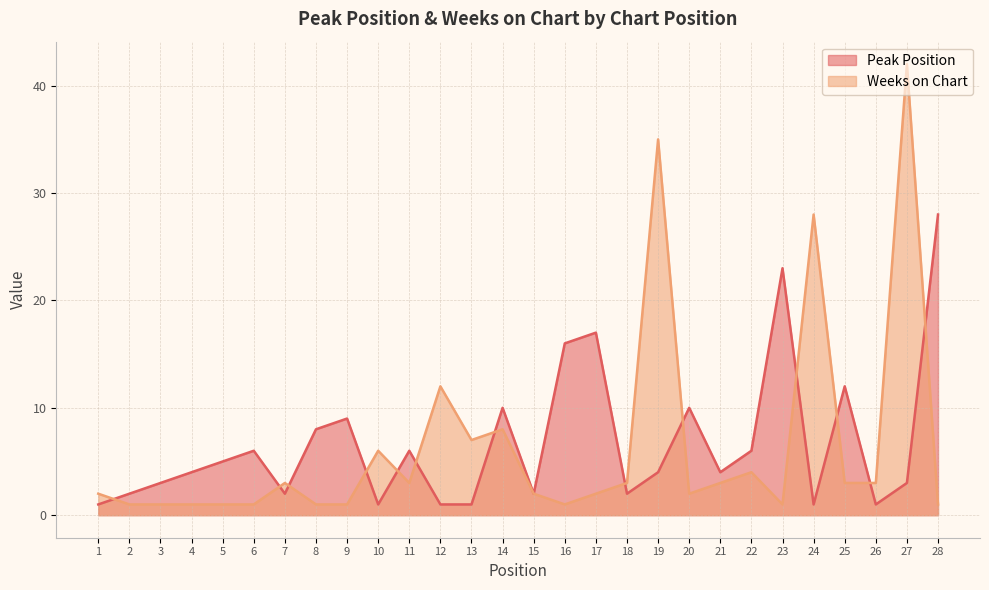

What are all the series names shown in the legend?

Peak Position, Weeks on Chart